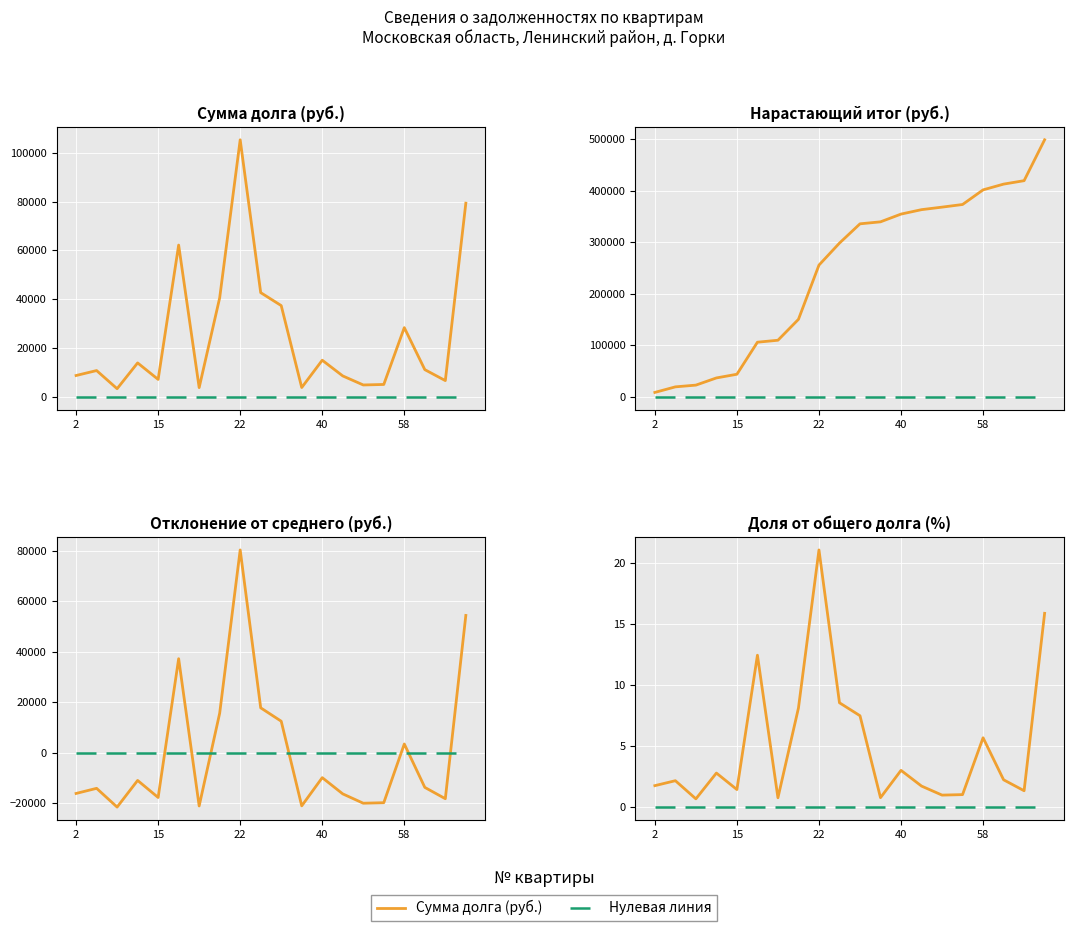

Reading left to right, what are all the values shown in this chart?

Сумма долга (руб.): 8776.3	10804.6	3371.8	13938.1	7180.6	62188.8	3818.3	40577.8	105296.4	42713.8	37408.0	3856.2	15039.2	8603.8	4903.4	5110.5	28382.7	11180.0	6693.6	79339.4
Нулевая линия: 0.0	0.0	0.0	0.0	0.0	0.0	0.0	0.0	0.0	0.0	0.0	0.0	0.0	0.0	0.0	0.0	0.0	0.0	0.0	0.0
Нарастающий итог (руб.): 8776.3	19580.9	22952.8	36890.8	44071.4	106260.2	110078.5	150656.3	255952.7	298666.5	336074.5	339930.7	354969.9	363573.7	368477.1	373587.6	401970.3	413150.3	419843.9	499183.3
Отклонение от среднего: -16182.8	-14154.6	-21587.3	-11021.1	-17778.6	37229.6	-21140.8	15618.7	80337.2	17754.6	12448.8	-21103.0	-9919.9	-16355.4	-20055.8	-19848.7	3423.6	-13779.2	-18265.6	54380.2
Доля долга (%): 1.8	2.2	0.7	2.8	1.4	12.5	0.8	8.1	21.1	8.6	7.5	0.8	3.0	1.7	1.0	1.0	5.7	2.2	1.3	15.9